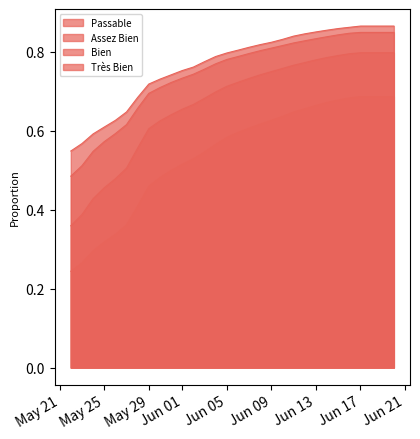

True or false: Bien has a value of 0.8 at 2018-06-16.

True